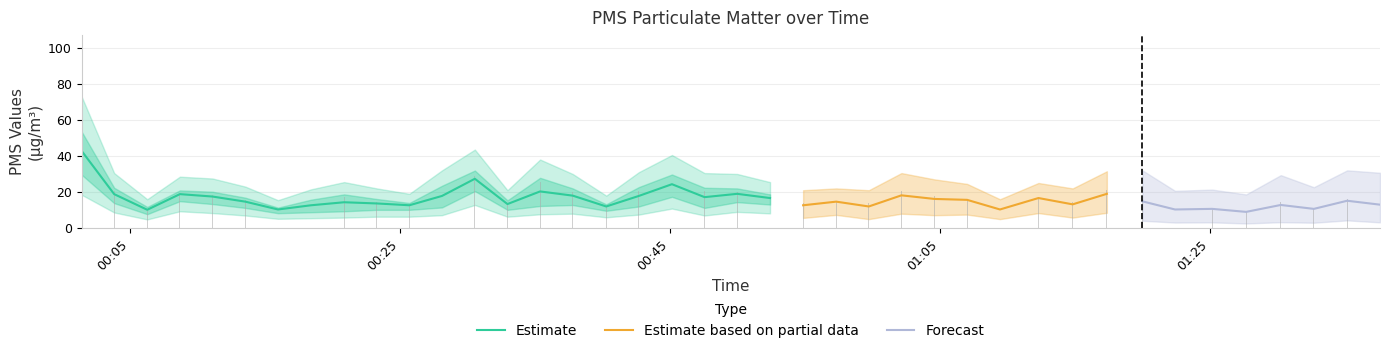

Reading right to left, transcribe all the data shown in this chart.

15.3	16.0	11.3	14.7	9.3	10.7	10.3	16.0	21.0	14.7	16.7	10.7	16.3	18.0	20.3	14.0	14.7	14.0	17.0	20.0	20.3	27.0	20.7	12.0	20.0	25.3	14.0	29.0	21.3	12.7	14.7	17.0	14.3	10.3	15.3	18.3	19.0	10.7	20.3	48.7